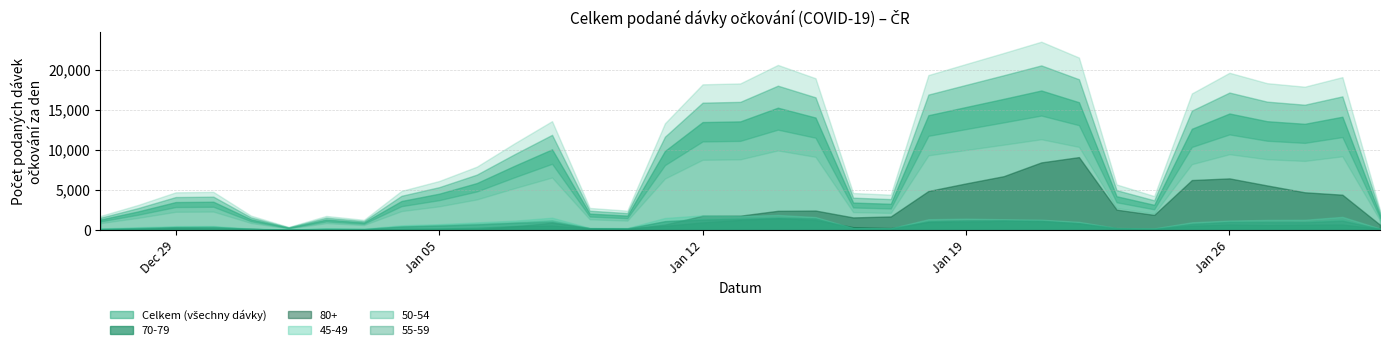

Reading right to left, transcribe all the data shown in this chart.

Celkem: 1829	14120	13236	13561	14523	12613	3124	4198	15930	17394	16352	15334	14309	3254	3407	14018	15249	13538	13454	9856	1776	2028	10051	7993	5841	4516	3605	927	1287	271	1313	3513	3471	2303	1286
45-49: 164	1624	1259	1243	1160	945	179	233	1002	1271	1328	1397	1329	193	218	1599	1863	1729	1810	1481	235	247	1517	1147	935	715	571	146	207	50	158	484	464	334	172
70-79: 141	663	642	594	668	517	116	211	816	1141	1122	1013	981	225	340	1229	1452	1238	931	500	162	185	530	480	264	177	149	34	43	10	111	165	170	121	78
80+: 640	4389	4691	5545	6425	6218	1870	2525	9081	8421	6699	5800	4849	1675	1554	2413	2380	1771	1767	663	116	195	891	439	74	46	36	7	14	4	123	201	292	103	27
50-54: 123	1286	1045	1066	1030	771	156	201	867	1119	1184	1160	1144	178	215	1439	1574	1456	1381	1094	189	213	1205	948	760	597	450	113	151	36	134	395	382	243	158
55-59: 145	1139	953	969	990	736	133	196	836	1094	1193	1180	1054	145	204	1423	1498	1377	1284	1082	186	209	1019	868	672	526	417	107	126	32	107	374	340	223	114